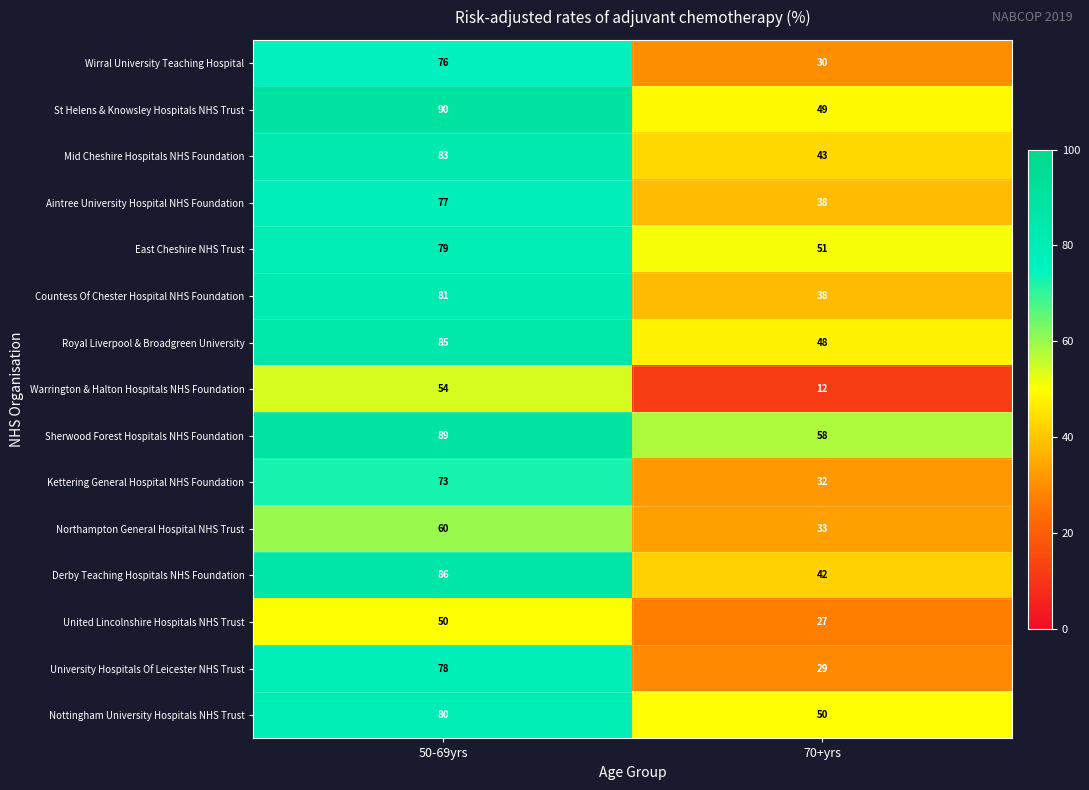

What is the average value of the University Hospitals Of Leicester NHS Trust series?

54